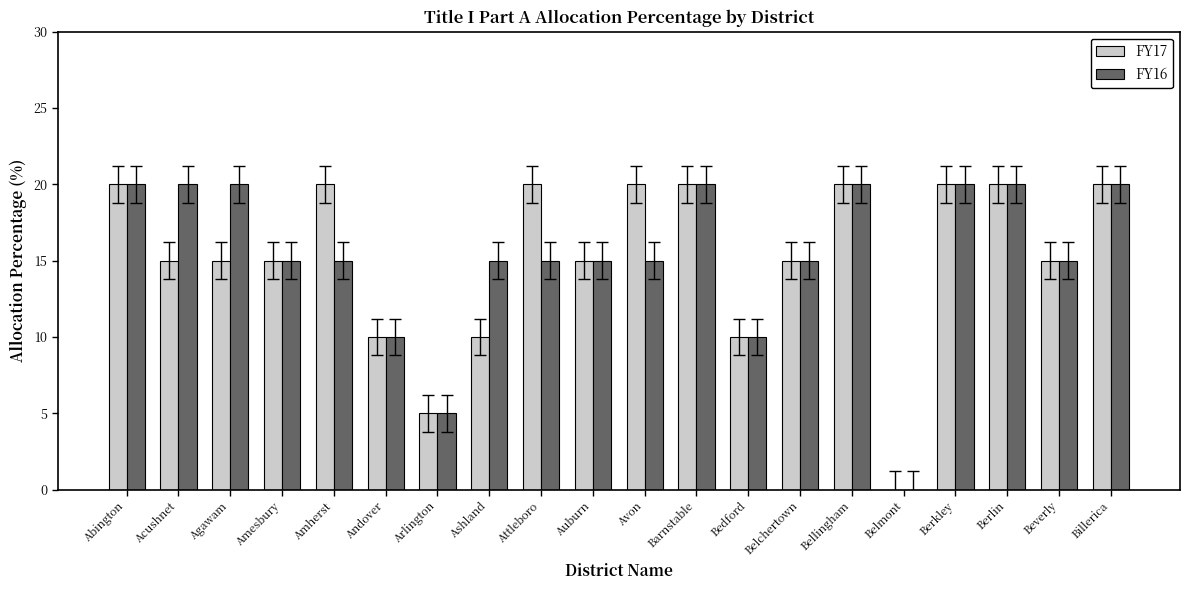

True or false: FY17 has a value of 22 at Belchertown.

False